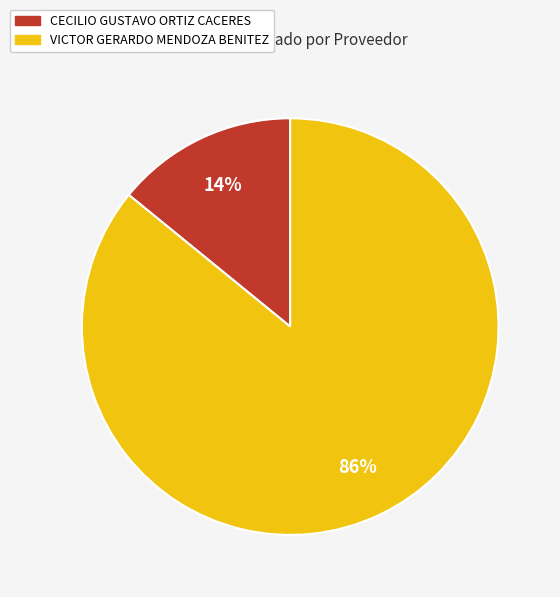

To the nearest percent, what percentage of the pie is VICTOR GERARDO MENDOZA BENITEZ?

86%